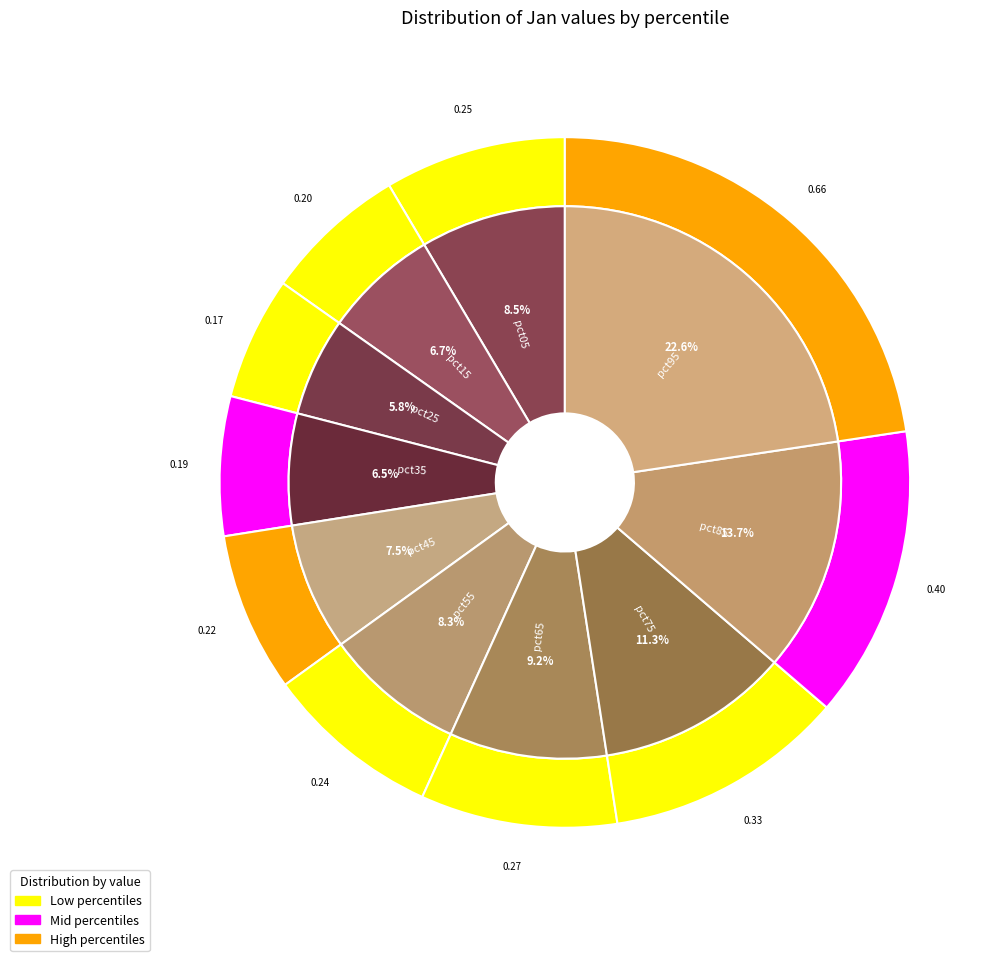

What is the largest slice in the pie chart?

pct95